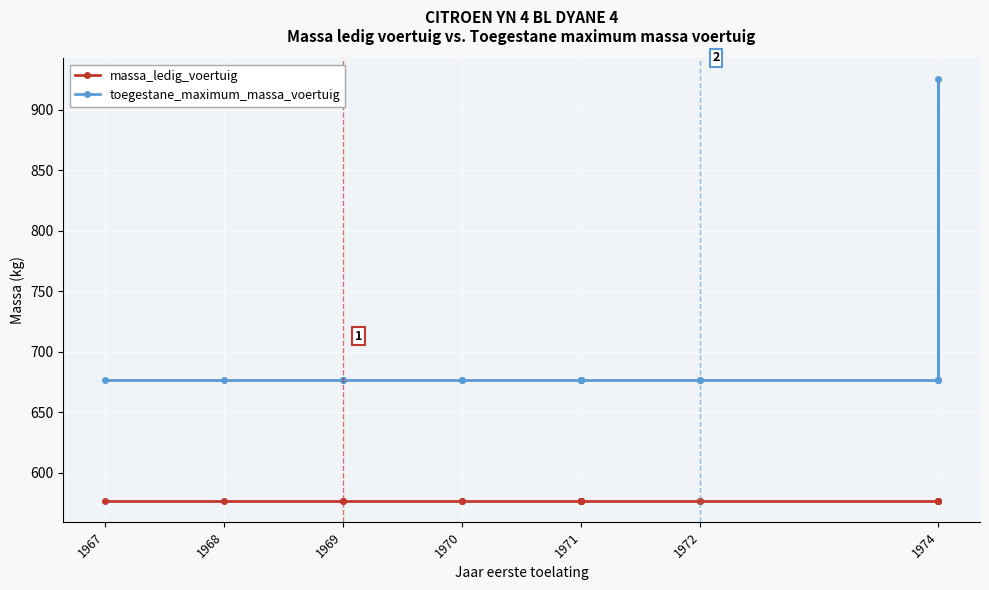

Is the value of massa_ledig_voertuig at 1968 greater than the value of toegestane_maximum_massa_voertuig at 1971?

No